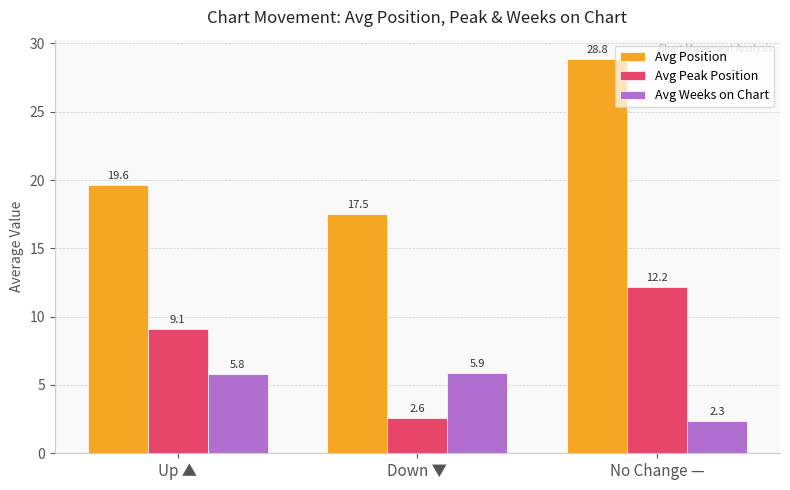

What position from the left is Down ▼?

2